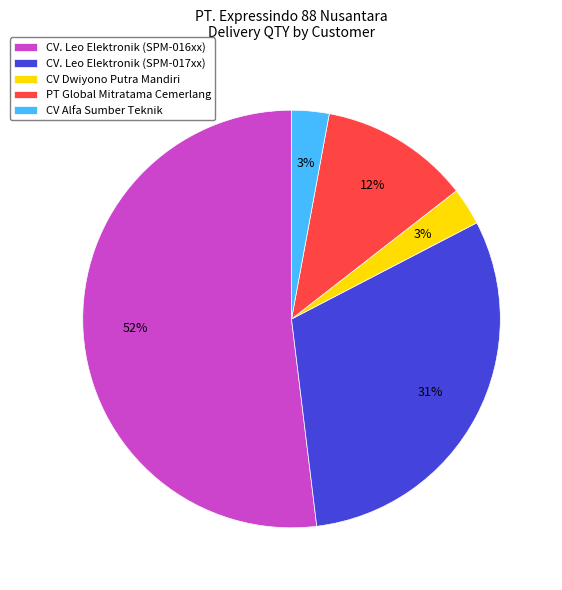

How many slices are in this pie chart?

5